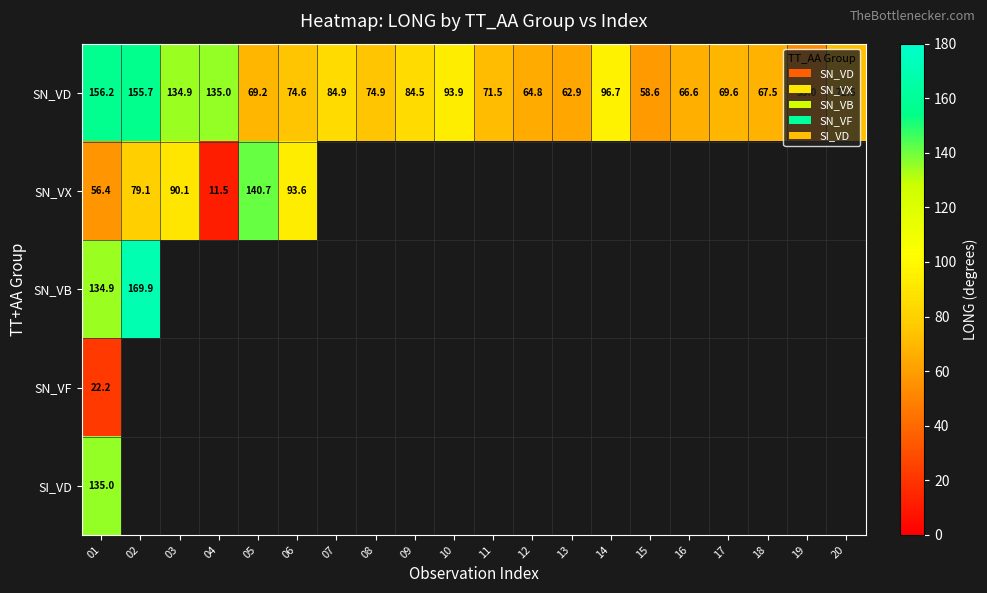

At which label is SN_VD closest to 104?

14